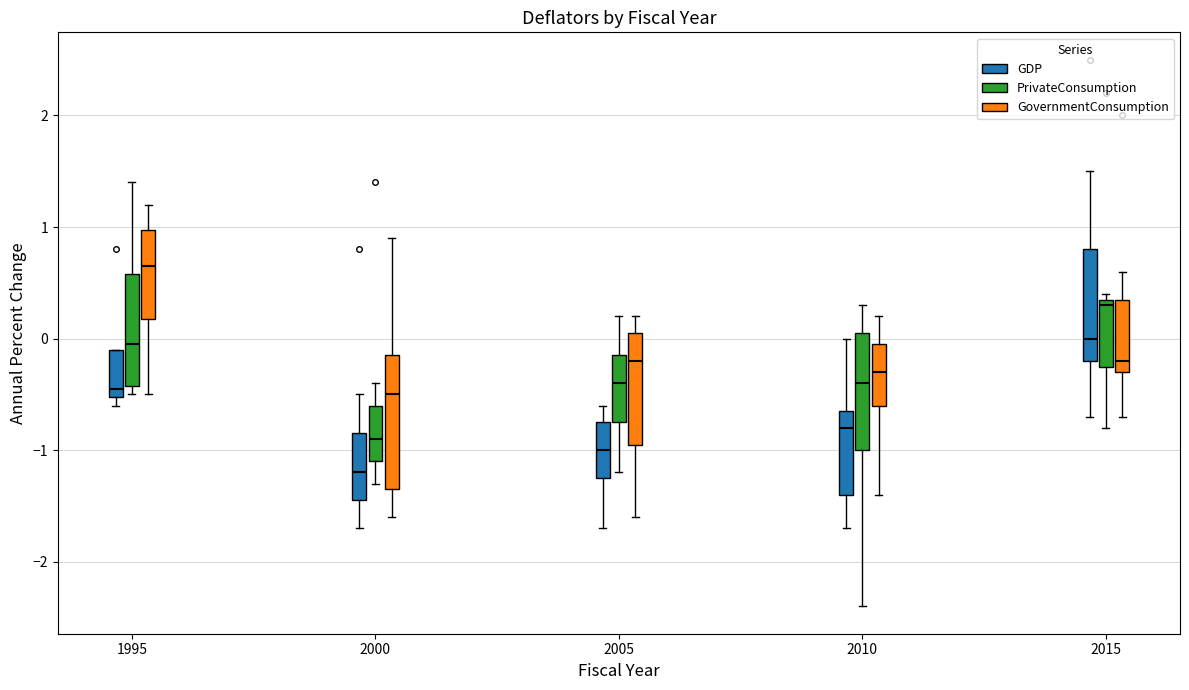

Reading left to right, read every box against the y-axis: the position of its median line, the range the box covers, and the ends of its whiskers. The values are not printed on the chart, so give them approximately, as read against the axis.

1995 (GDP): median -0.4, box -0.5 to -0.1, whiskers -0.6 to -0.1
1995 (PrivateConsumption): median 0.0, box -0.4 to 0.6, whiskers -0.5 to 1.4
1995 (GovernmentConsumption): median 0.7, box 0.2 to 1.0, whiskers -0.5 to 1.2
2000 (GDP): median -1.2, box -1.4 to -0.8, whiskers -1.7 to -0.5
2000 (PrivateConsumption): median -0.9, box -1.1 to -0.6, whiskers -1.3 to -0.4
2000 (GovernmentConsumption): median -0.5, box -1.3 to -0.1, whiskers -1.6 to 0.9
2005 (GDP): median -1.0, box -1.2 to -0.7, whiskers -1.7 to -0.6
2005 (PrivateConsumption): median -0.4, box -0.7 to -0.1, whiskers -1.2 to 0.2
2005 (GovernmentConsumption): median -0.2, box -0.9 to 0.1, whiskers -1.6 to 0.2
2010 (GDP): median -0.8, box -1.4 to -0.6, whiskers -1.7 to 0.0
2010 (PrivateConsumption): median -0.4, box -1.0 to 0.1, whiskers -2.4 to 0.3
2010 (GovernmentConsumption): median -0.3, box -0.6 to 0.0, whiskers -1.4 to 0.2
2015 (GDP): median 0.0, box -0.2 to 0.8, whiskers -0.7 to 1.5
2015 (PrivateConsumption): median 0.3, box -0.2 to 0.4, whiskers -0.8 to 0.4 (just above the box's upper edge)
2015 (GovernmentConsumption): median -0.2, box -0.3 to 0.4, whiskers -0.7 to 0.6